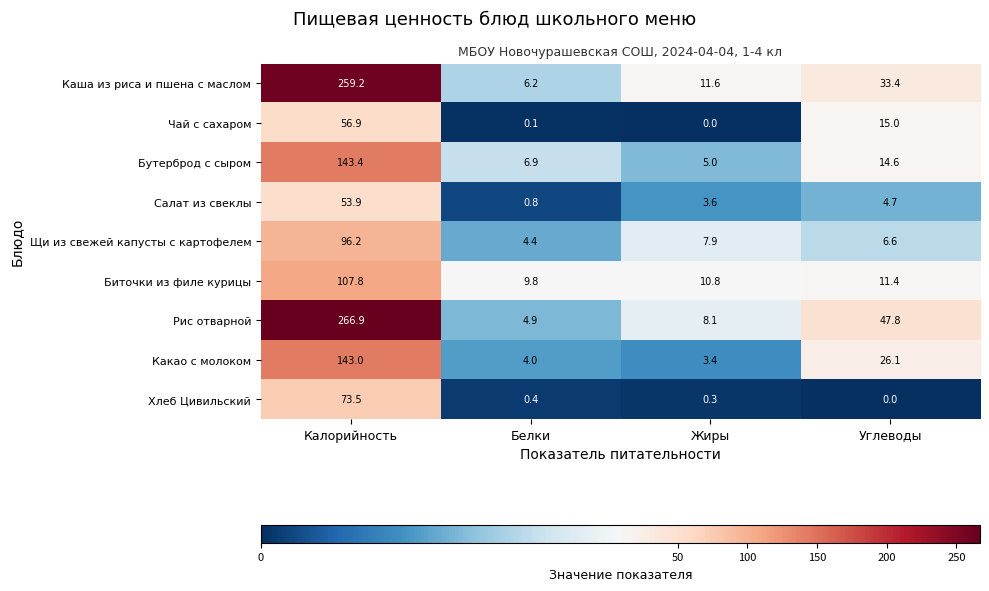

What is the difference between the maximum and minimum values in the Бутерброд с сыром series?

138.4